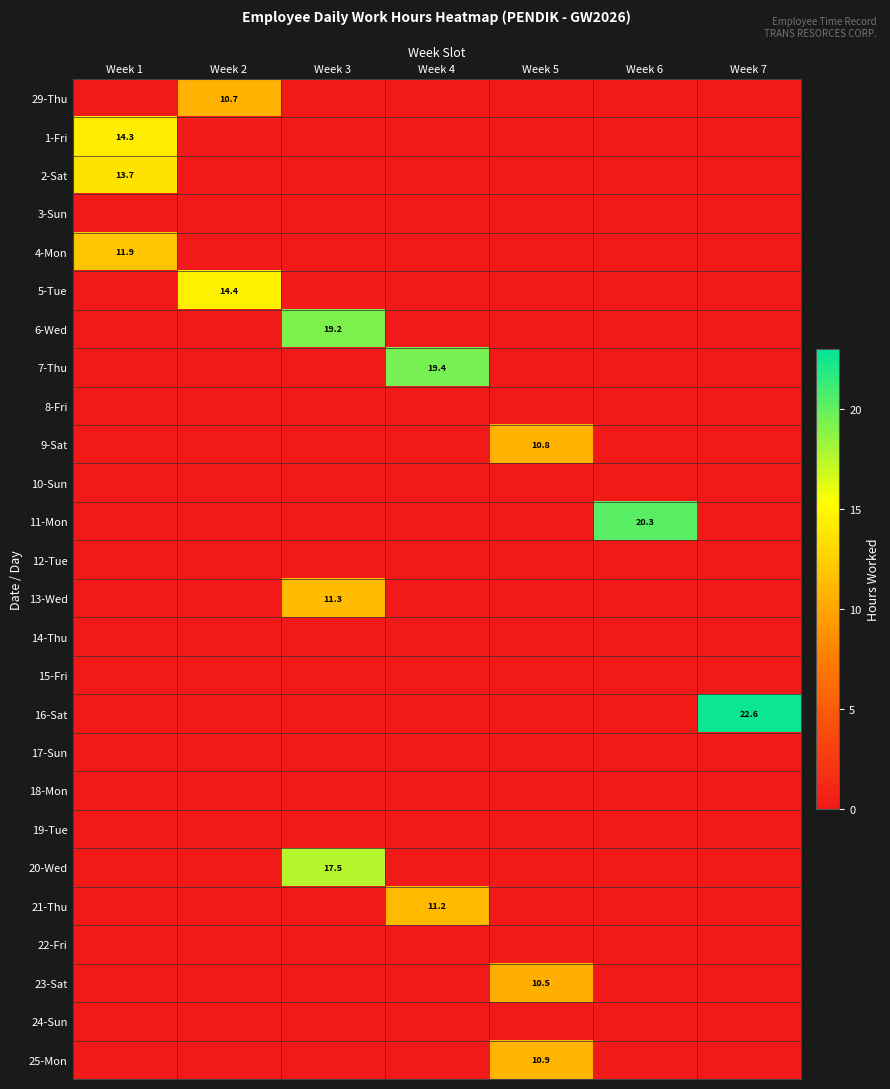

What is the difference between the maximum and minimum values in the 21-Thu series?

11.2